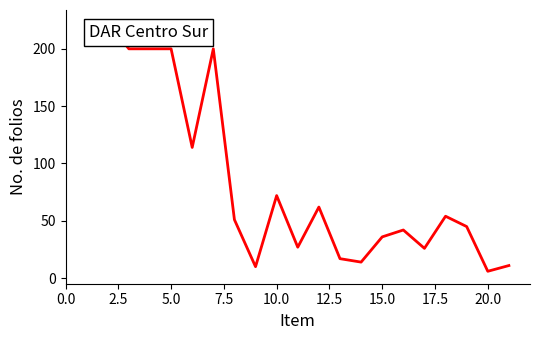

What is the difference between the second highest and minimum values?

209